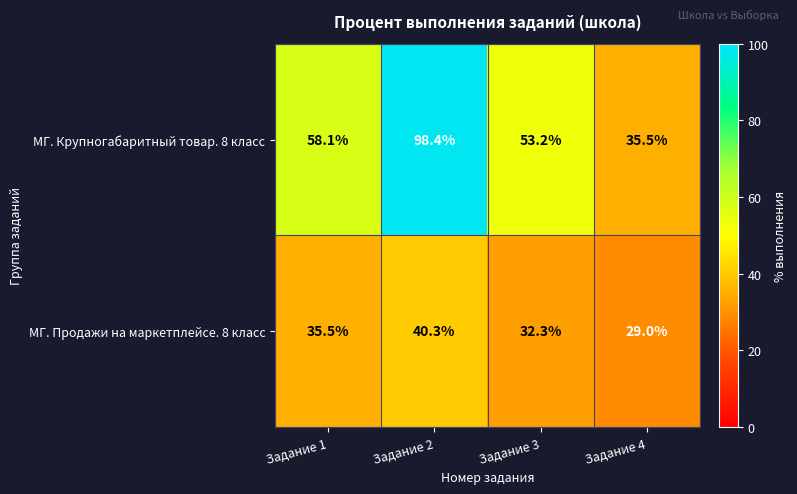

The МГ. Крупногабаритный товар. 8 класс series shows 75.8 at Задание 1. True or false?

False